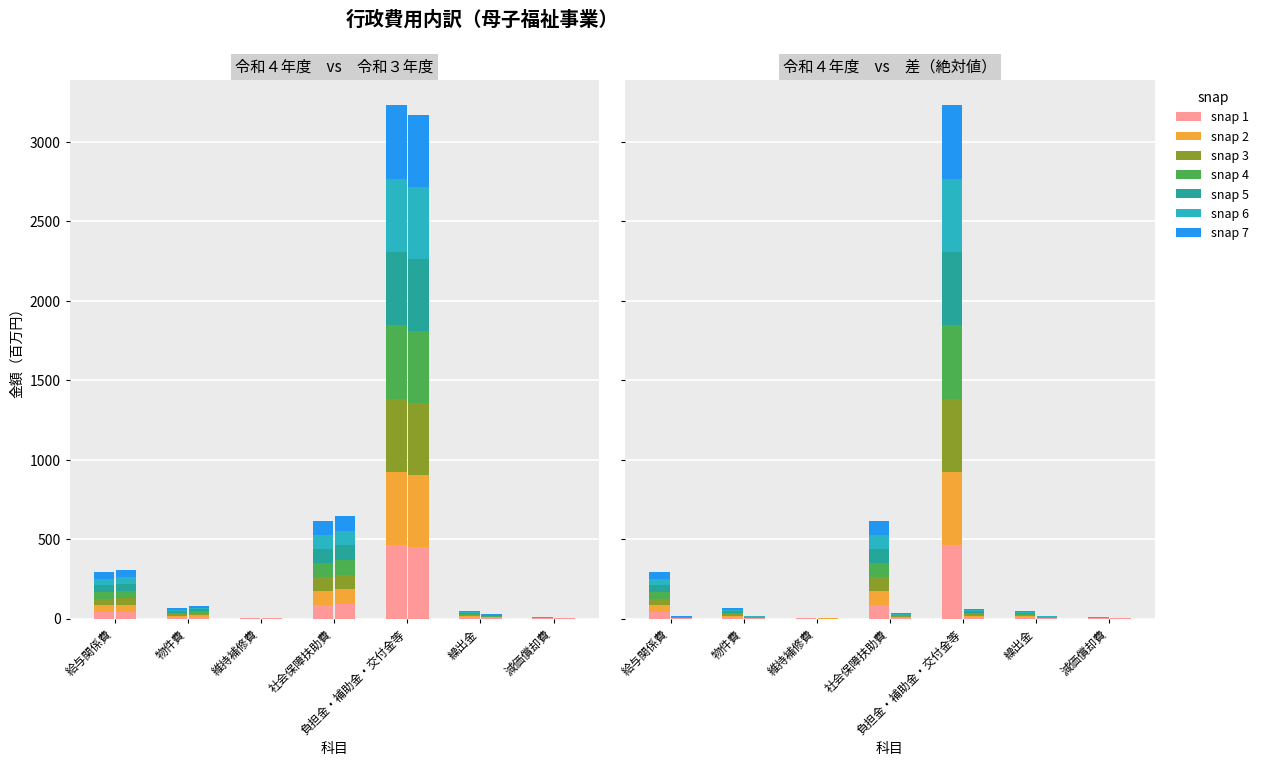

What is the minimum value shown in the chart?

0.3